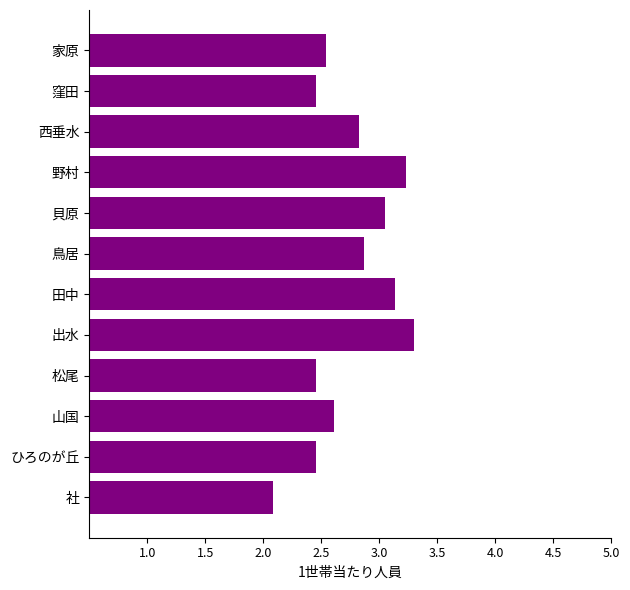

True or false: the data shows 2.5 at 松尾.

True